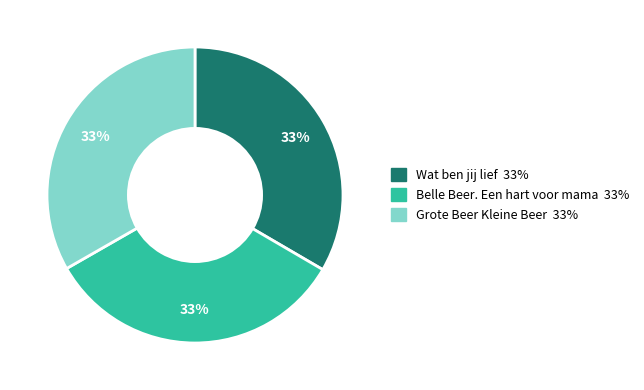

Is the sum of Grote Beer Kleine Beer and Wat ben jij lief greater than half?

Yes